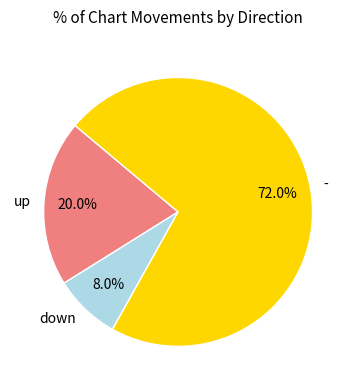

What percentage is the - slice, to the nearest percent?

72%